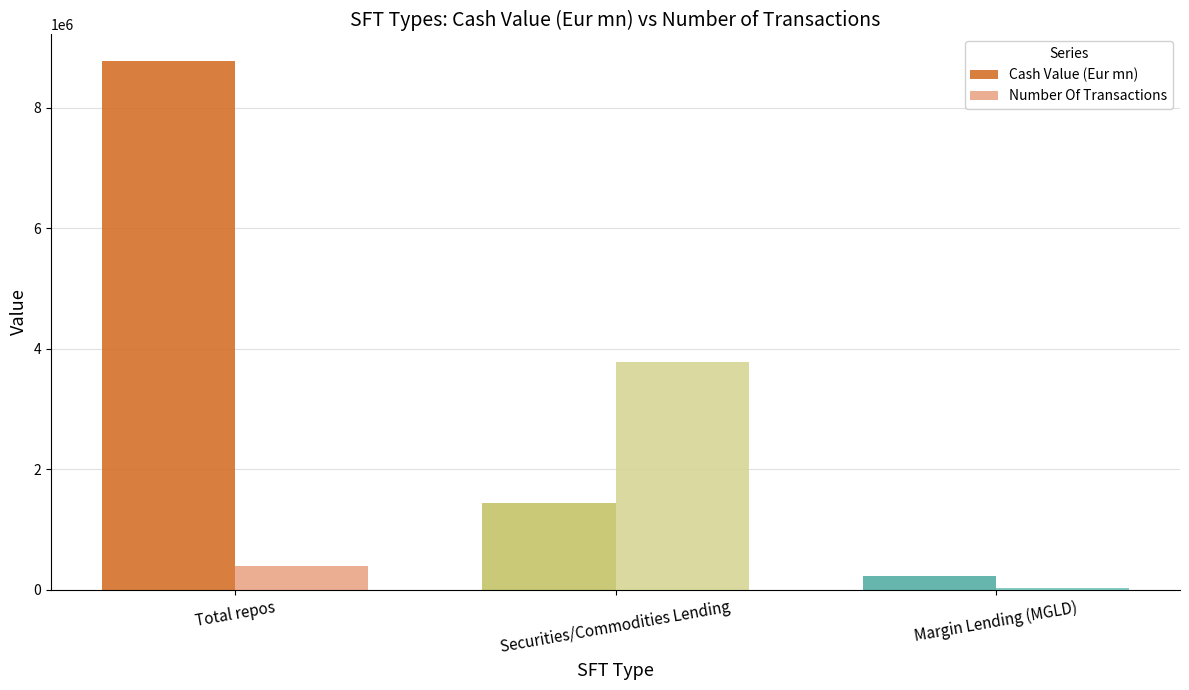

Which category has the highest value across all series?

Total repos